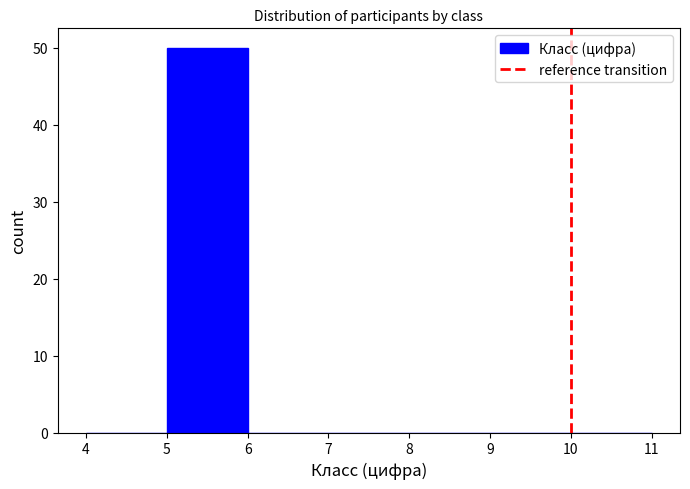

Reading left to right, transcribe this chart: for each bar, give the range it covers on the x-axis and its height. The values are not printed on the chart, so give them approximately, as read against the axis.

4 to 5: 0
5 to 6: 50
6 to 7: 0
7 to 8: 0
8 to 9: 0
9 to 10: 0
10 to 11: 0